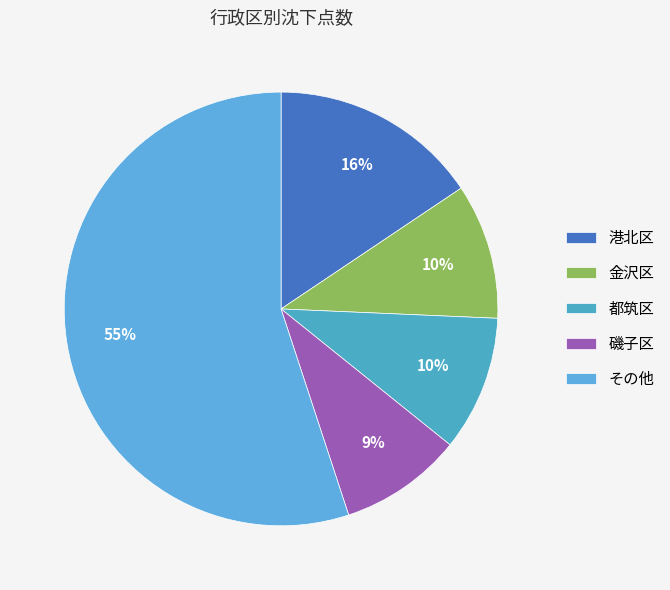

To the nearest percent, what is the average slice percentage?

20%